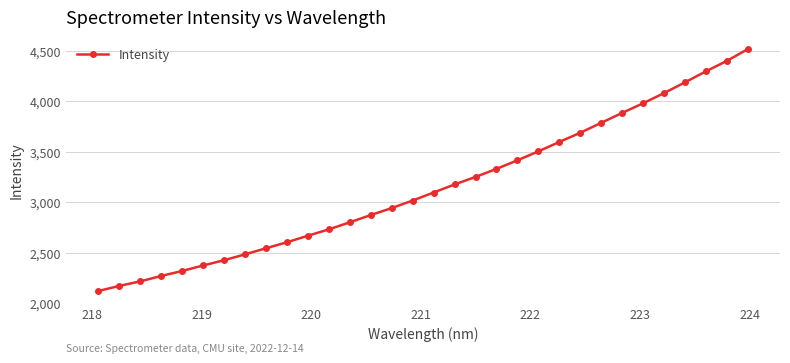

True or false: the data has more than 1 interior local peaks.

False